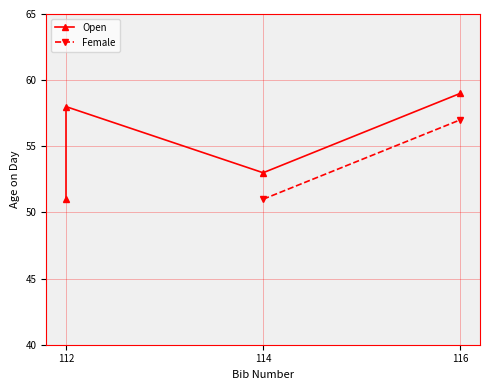

How many interior local valleys (lower than both neighbors) does the data have?

1